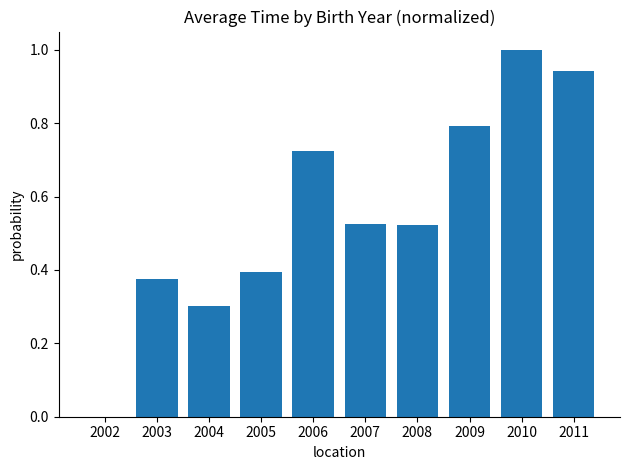

Is it true that the value at 2004 is 0.3?

True